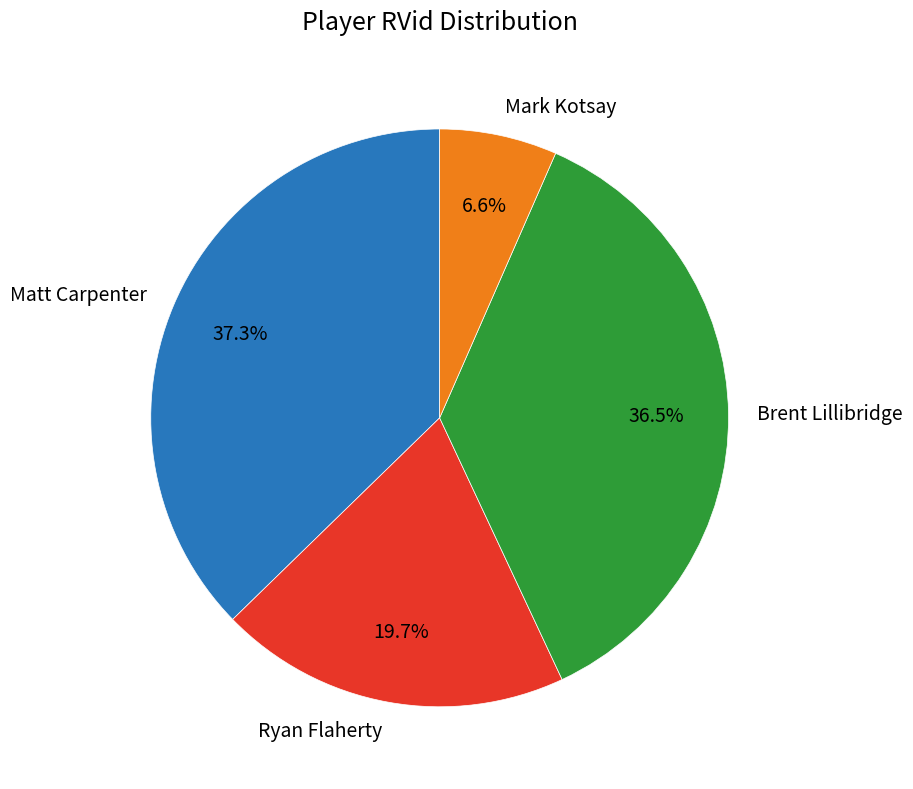

Does Mark Kotsay represent more than half of the total?

No